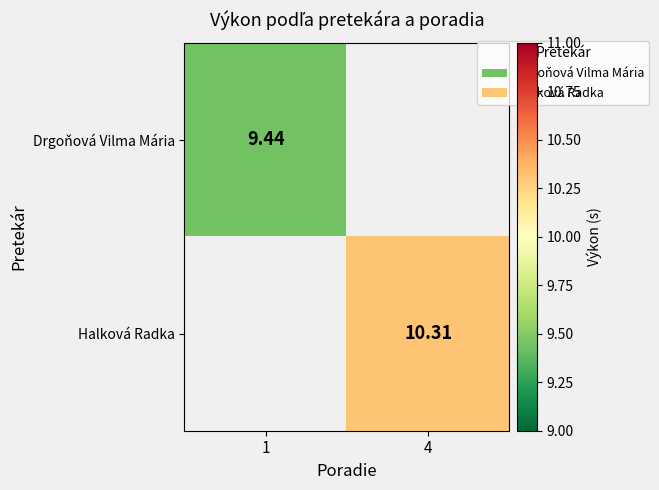

At how many categories does at least one series exceed 10?

1